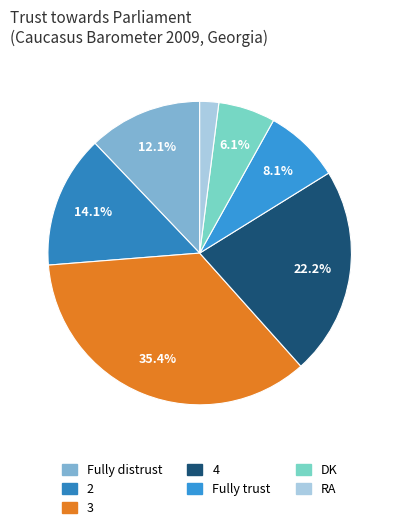

Rank the categories by value from highest to lowest.

3, 4, 2, Fully distrust, Fully trust, DK, RA